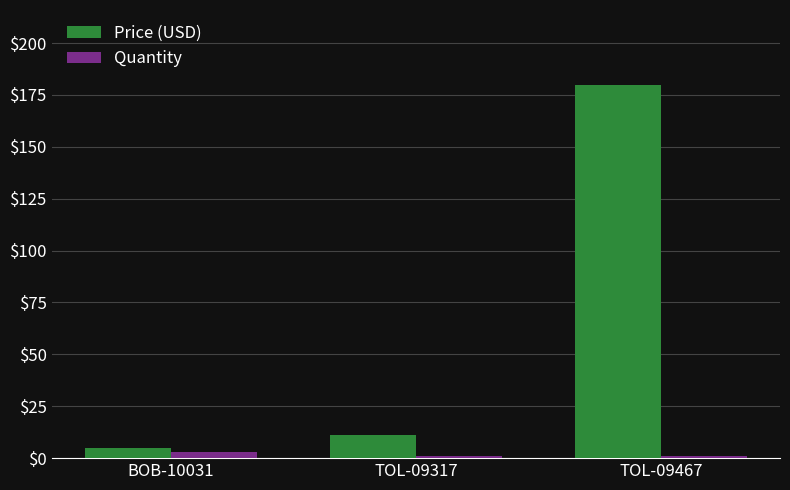

What is the sum of all Quantity values?

5.0